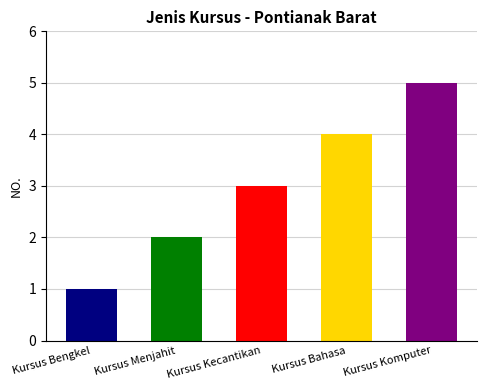

Reading right to left, extract all data points from this chart.

Kursus Komputer=5	Kursus Bahasa=4	Kursus Kecantikan=3	Kursus Menjahit=2	Kursus Bengkel=1